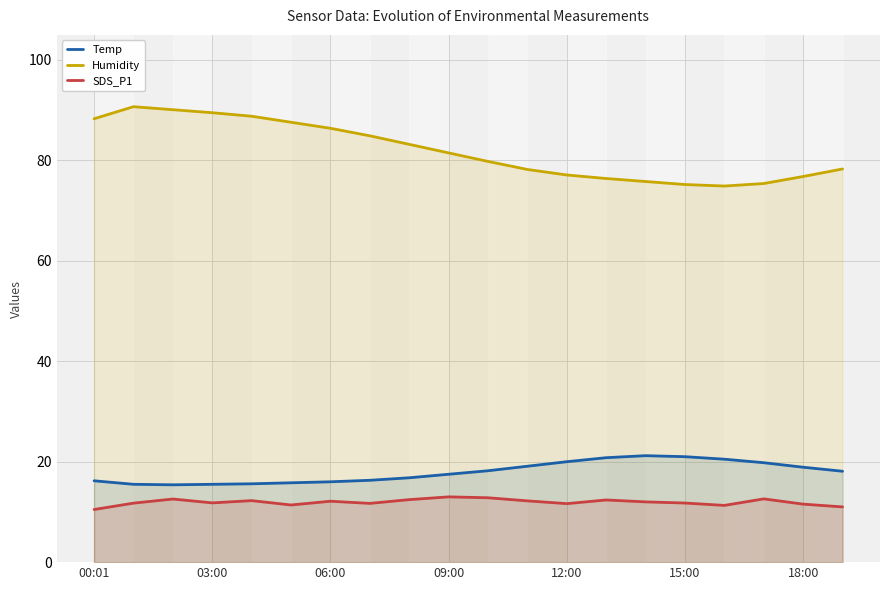

List the series in order of their peak value, lowest first.

SDS_P1, Temp, Humidity